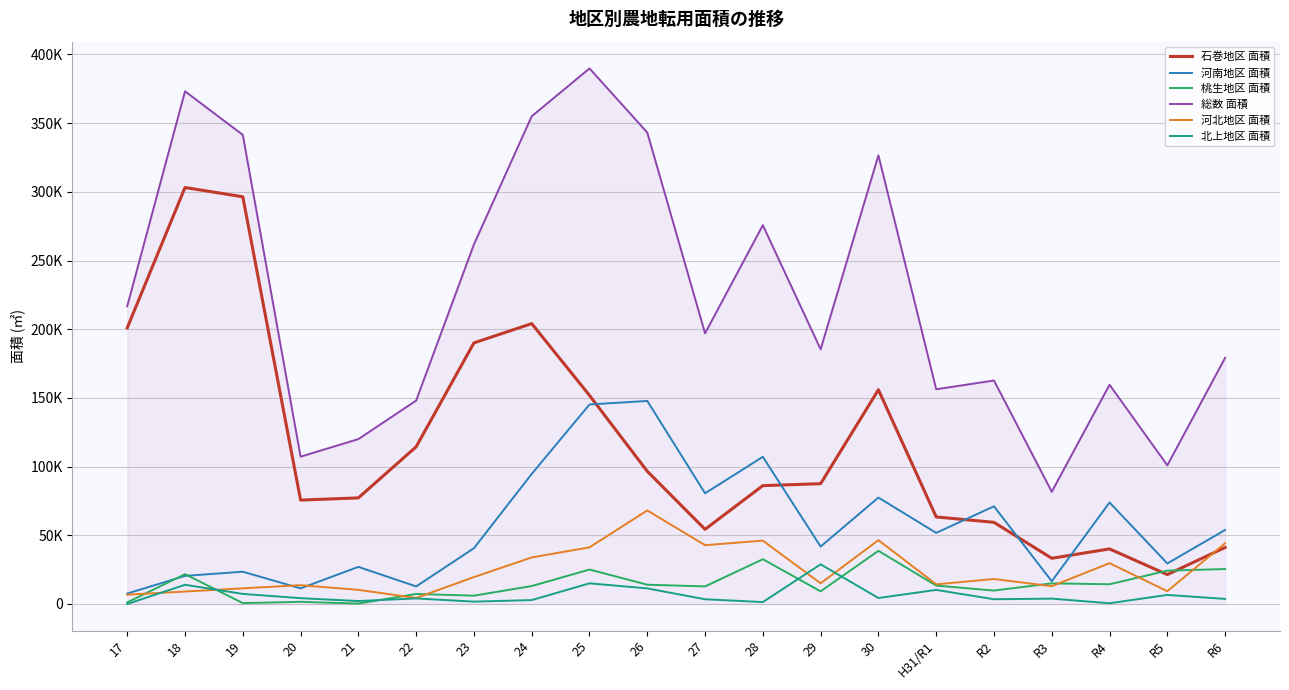

At which label does 石巻地区 面積 first exceed 87569?

17